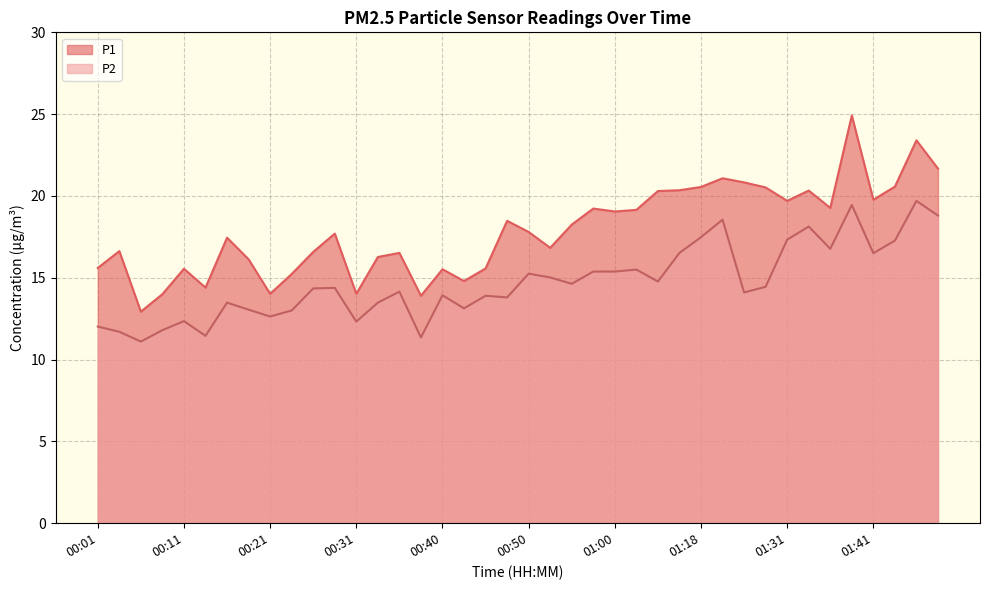

What is the label of the 8th point from the right?

01:31